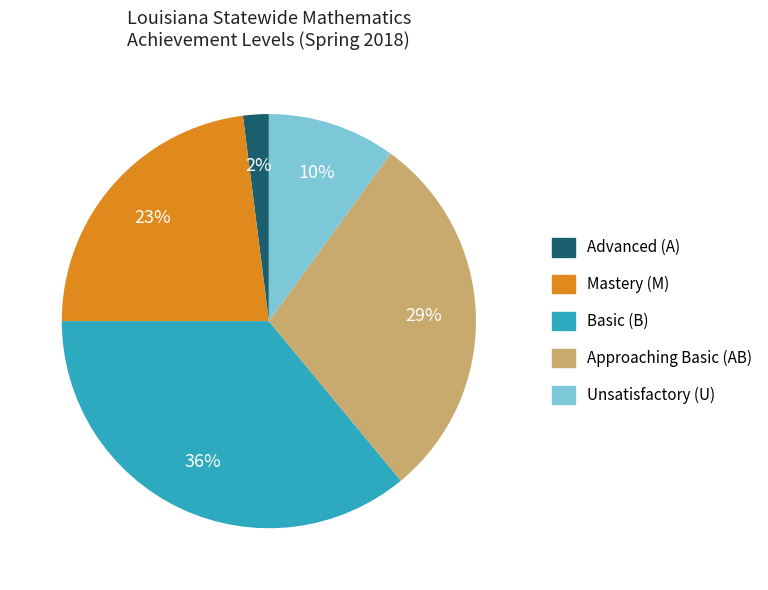

How many segments does this pie chart have?

5